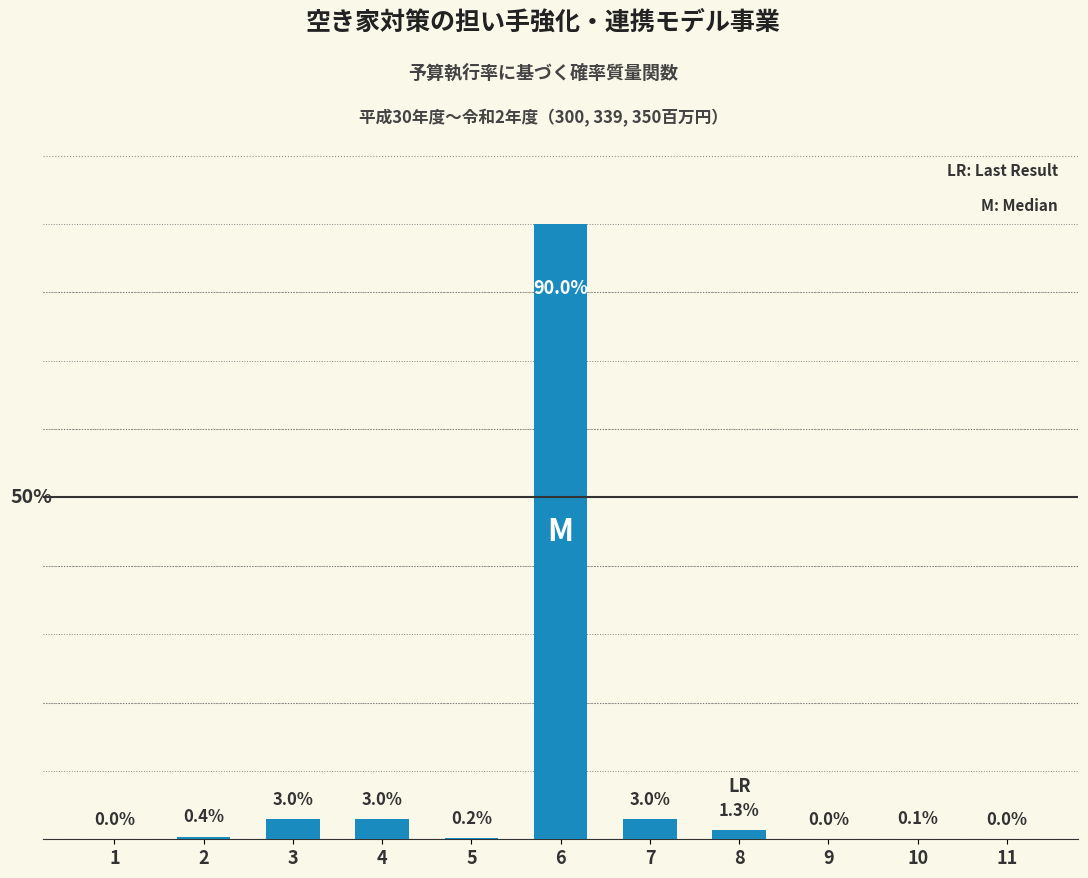

Are the bars horizontal?

No